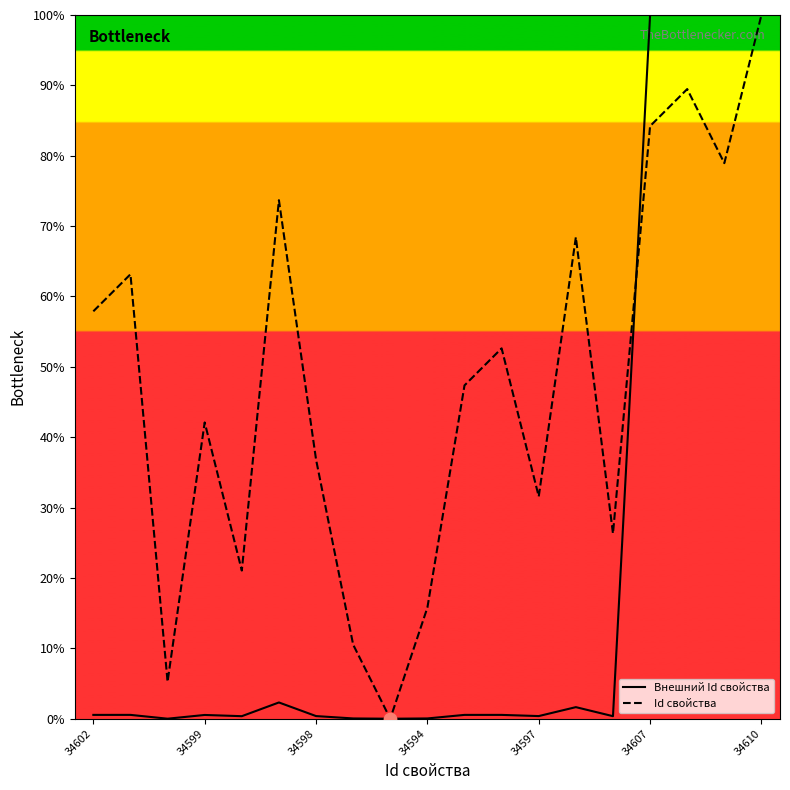

What is the total value across all series at 34598?

37.2